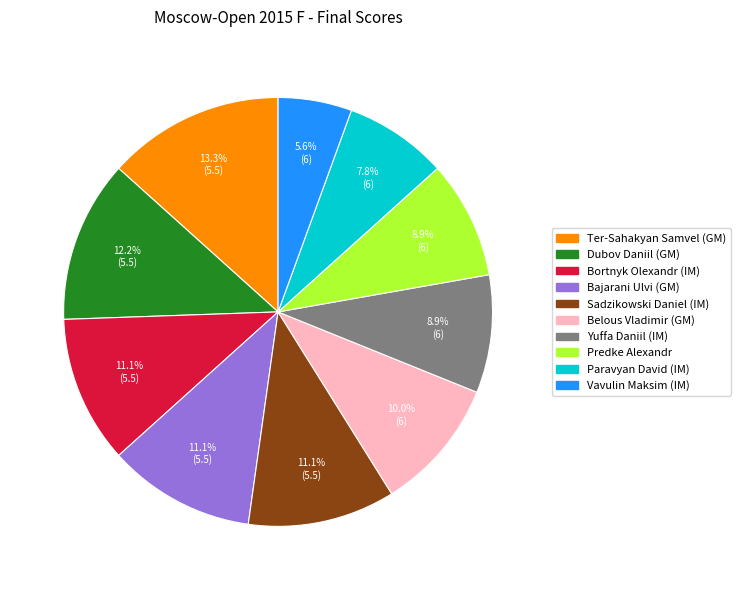

Is there a majority slice in this chart?

No